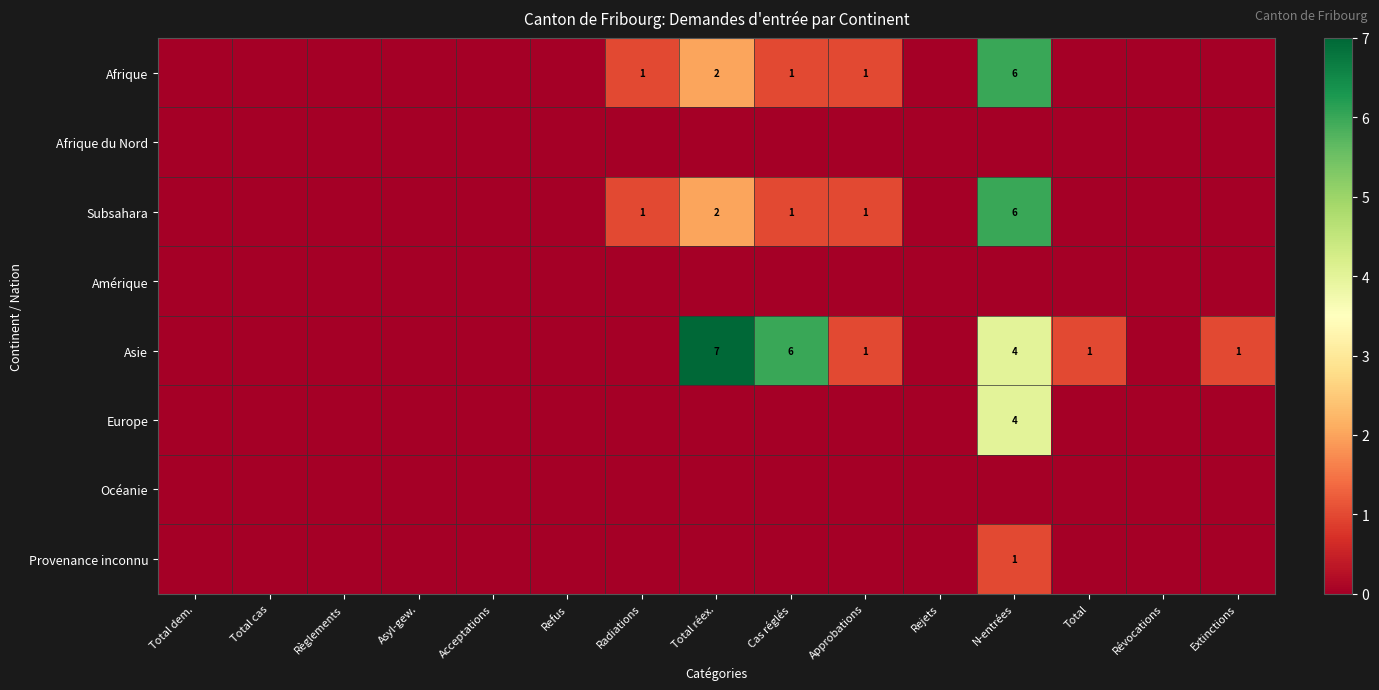

What is the spread (max minus min) of values at Extinctions?

1